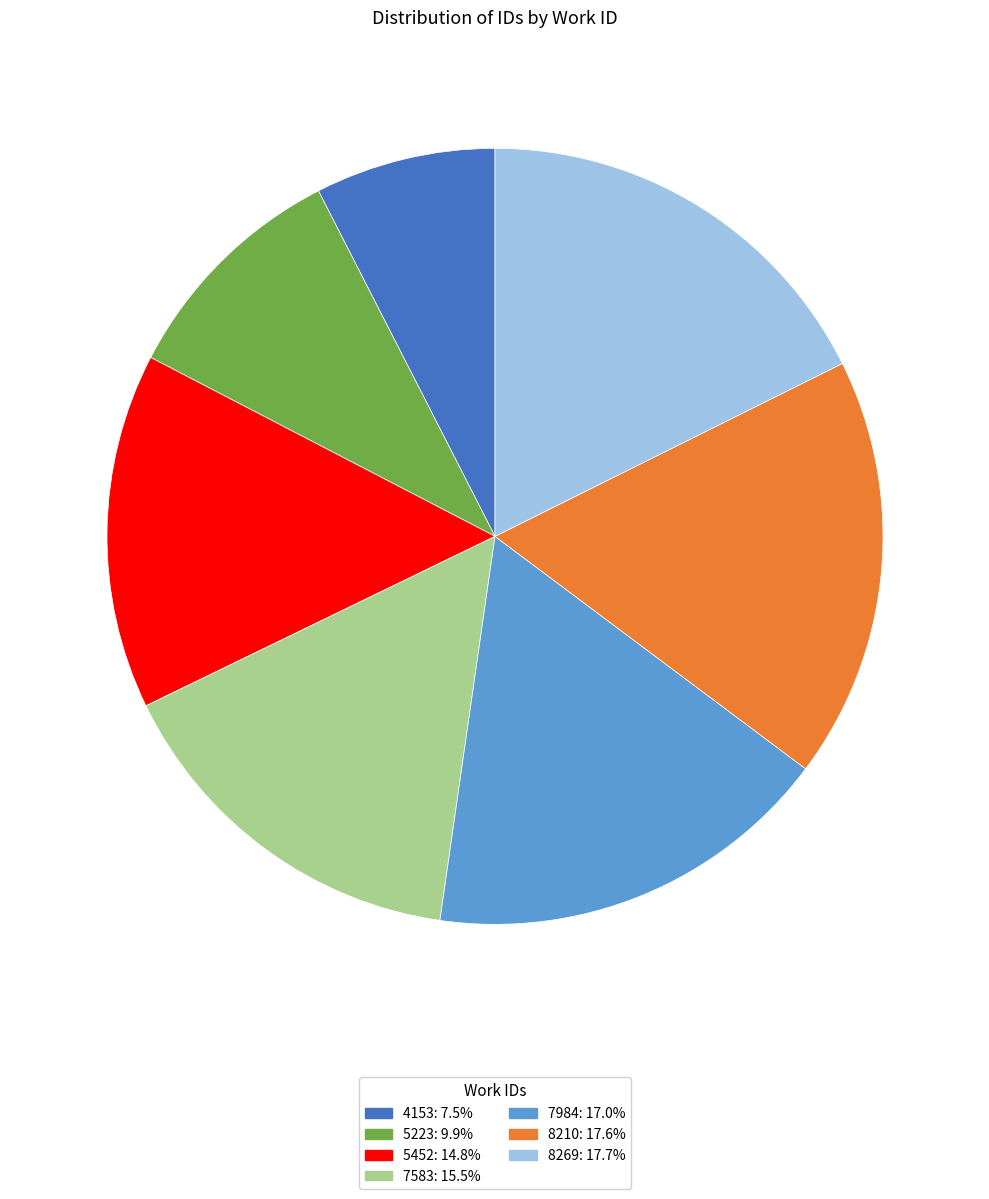

Which slice is the smallest?

4153